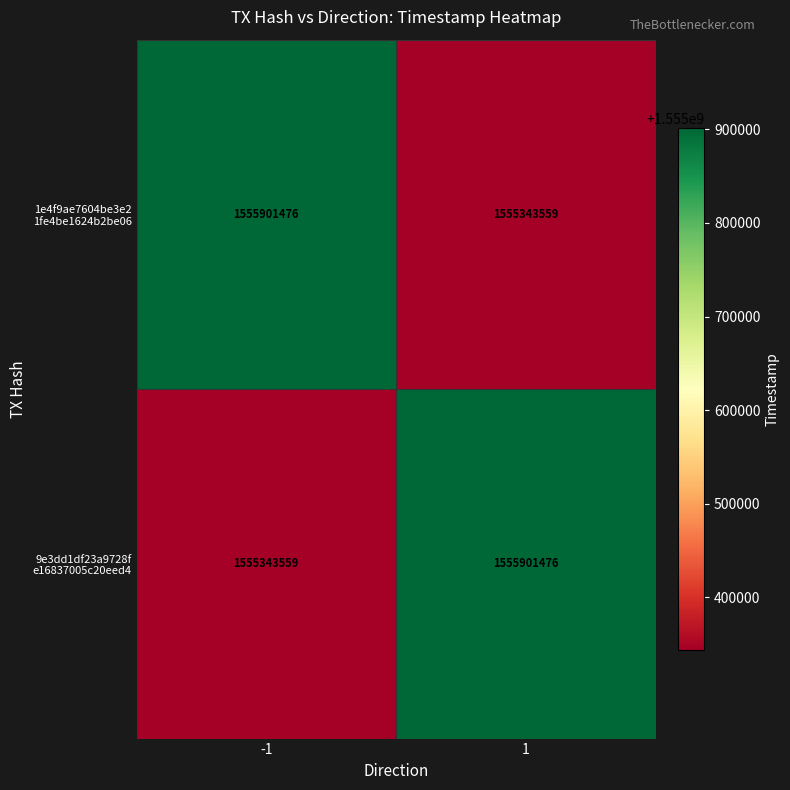

How many data points does each series have?

2